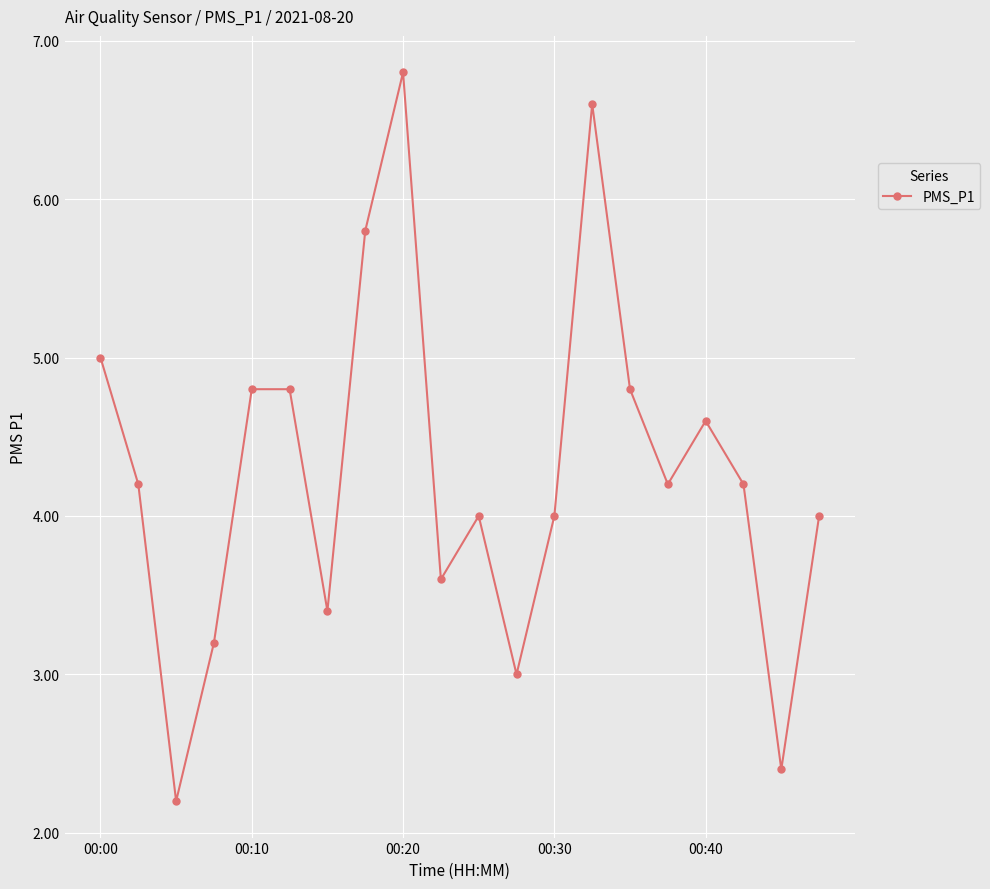

How many lines are shown in the chart?

1